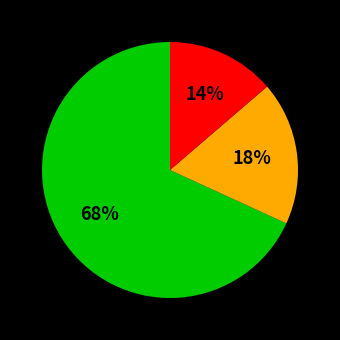

To the nearest percent, what is the difference between the largest and smallest slice percentages?

54%